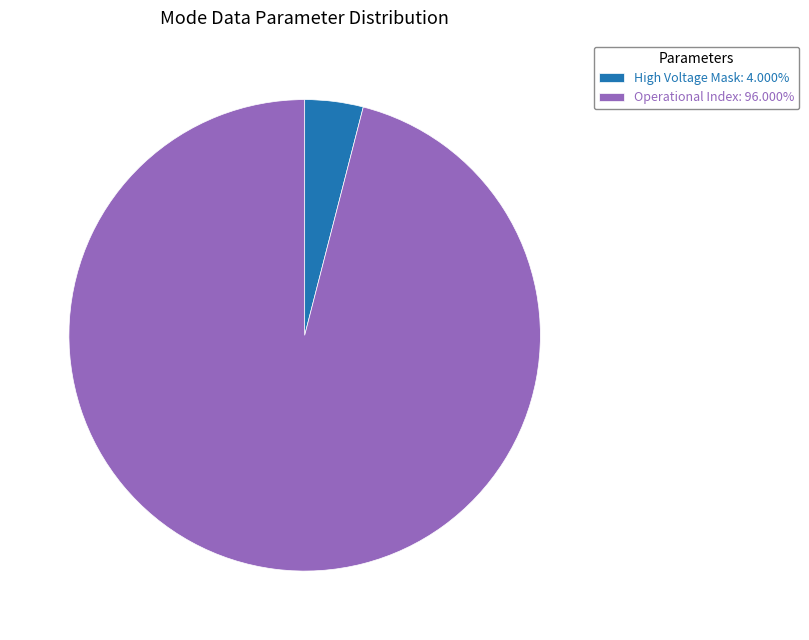

Does High Voltage Mask: 4.000% represent more than half of the total?

No